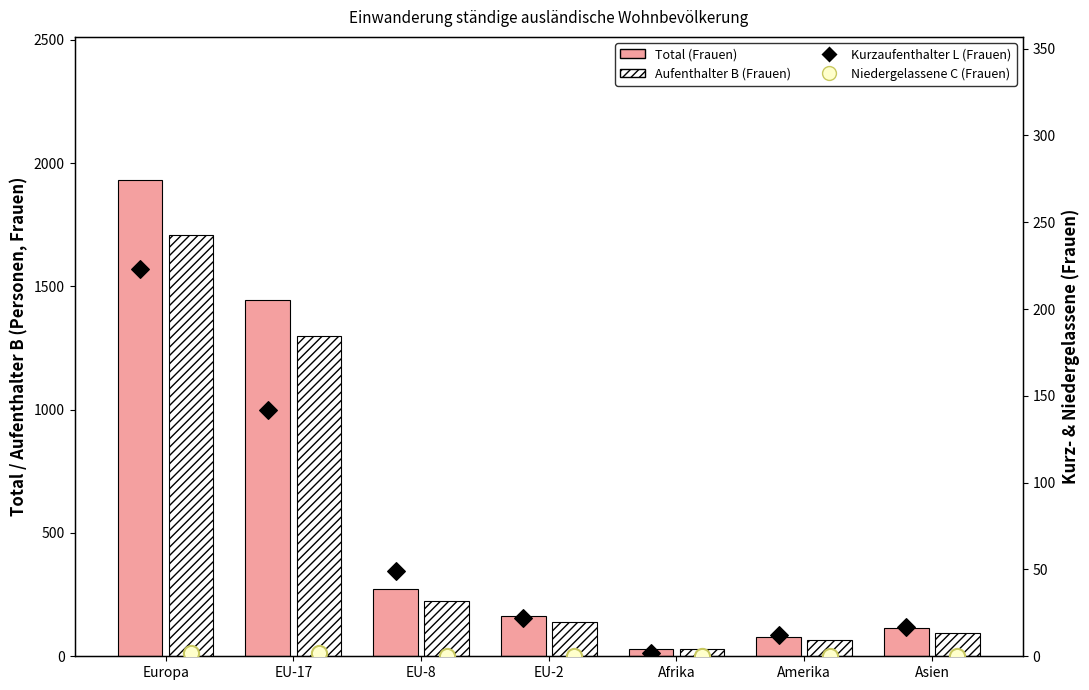

Which series has the widest spread of Y values?

Total (Frauen)